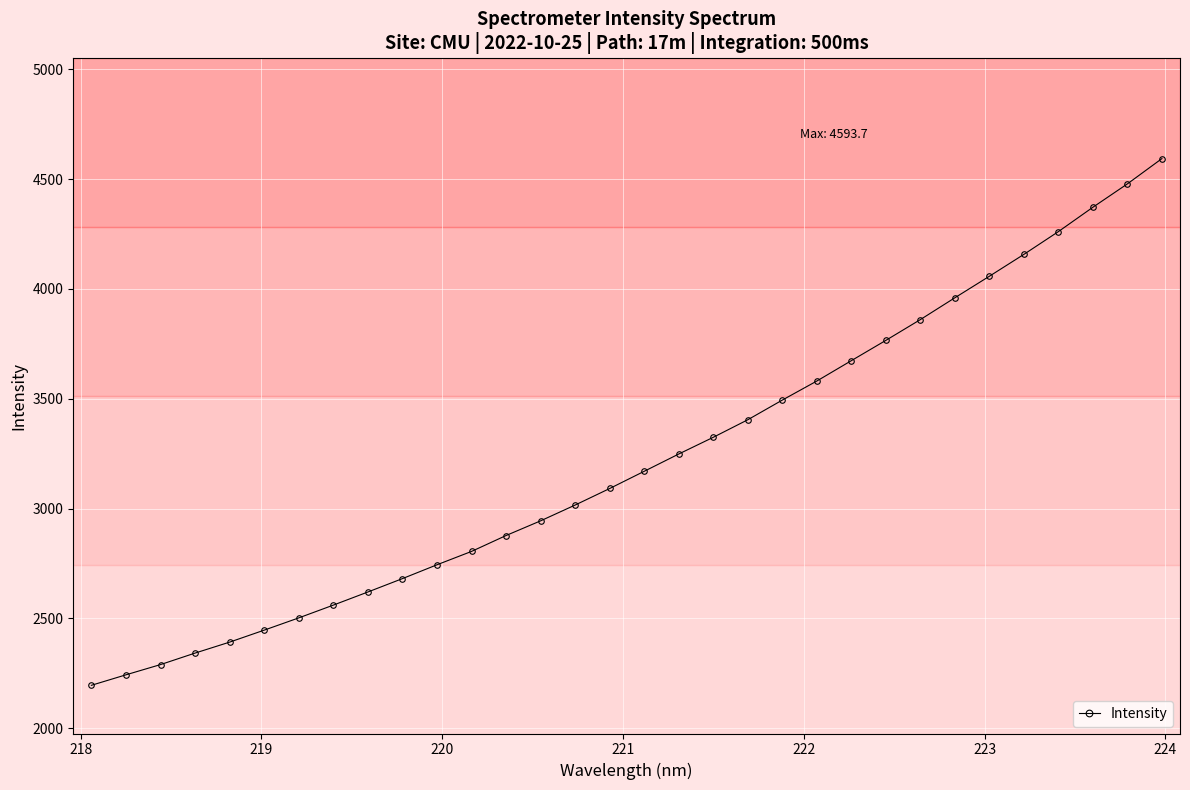

True or false: there are more than 1 points higher than both neighbors.

False